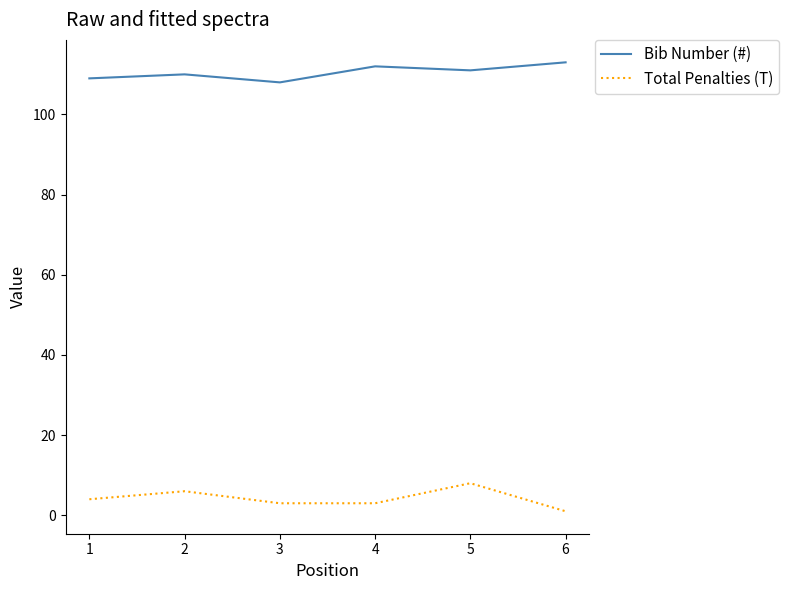

What is the minimum value shown in the chart?

1